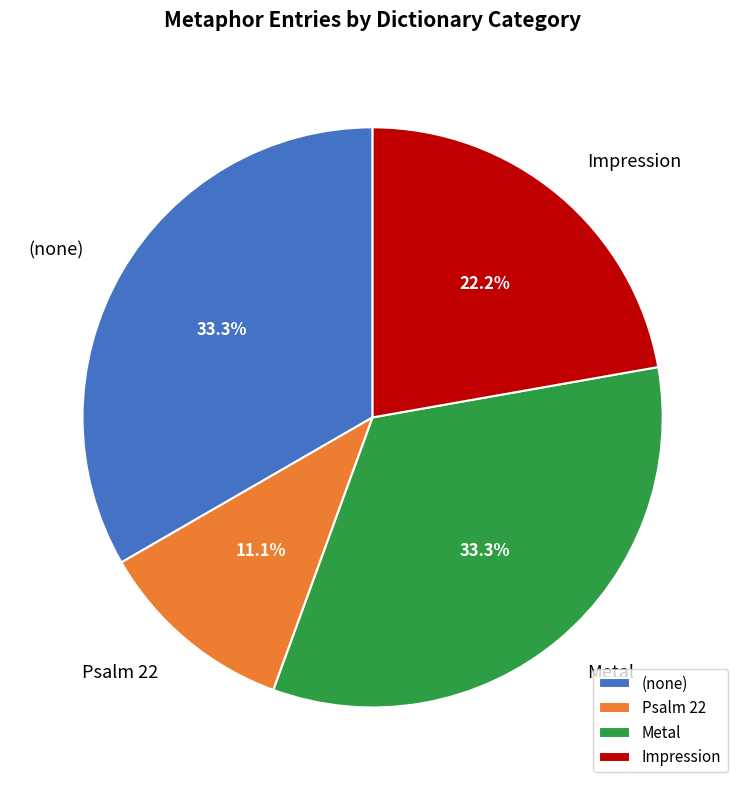

Do Psalm 22 and Impression together represent more than half of the pie?

No